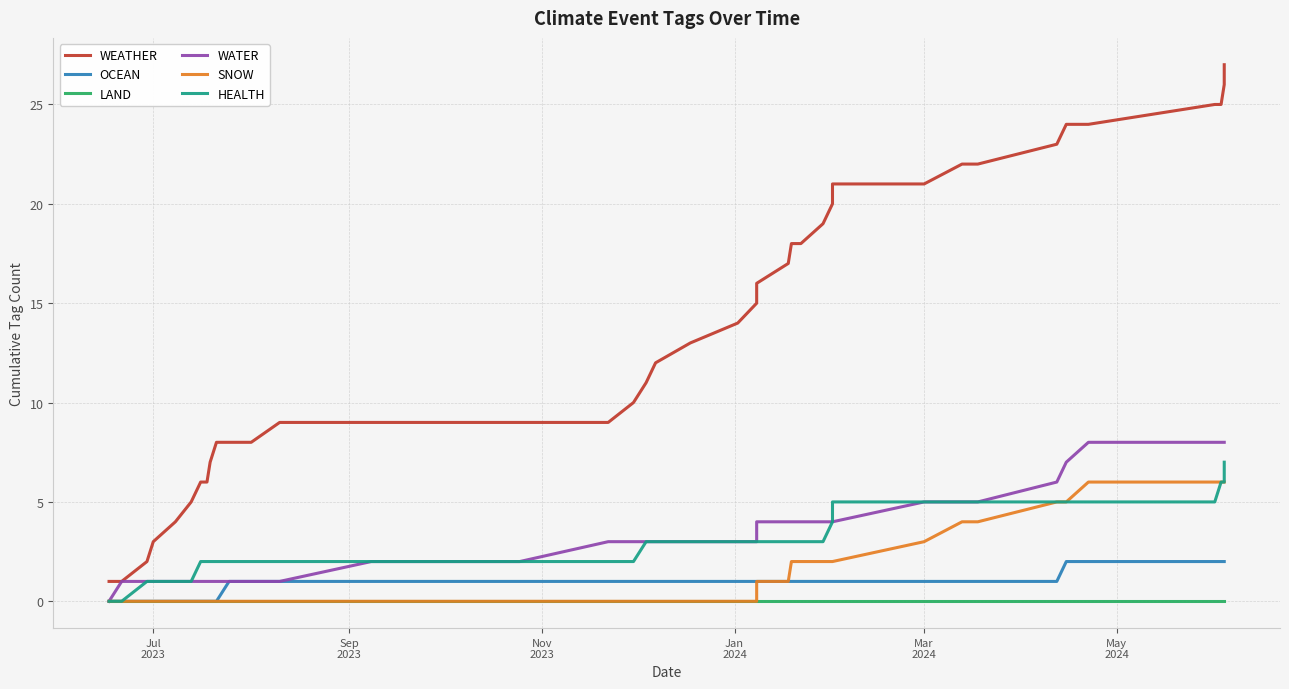

Which series has the largest range (max minus min)?

WEATHER